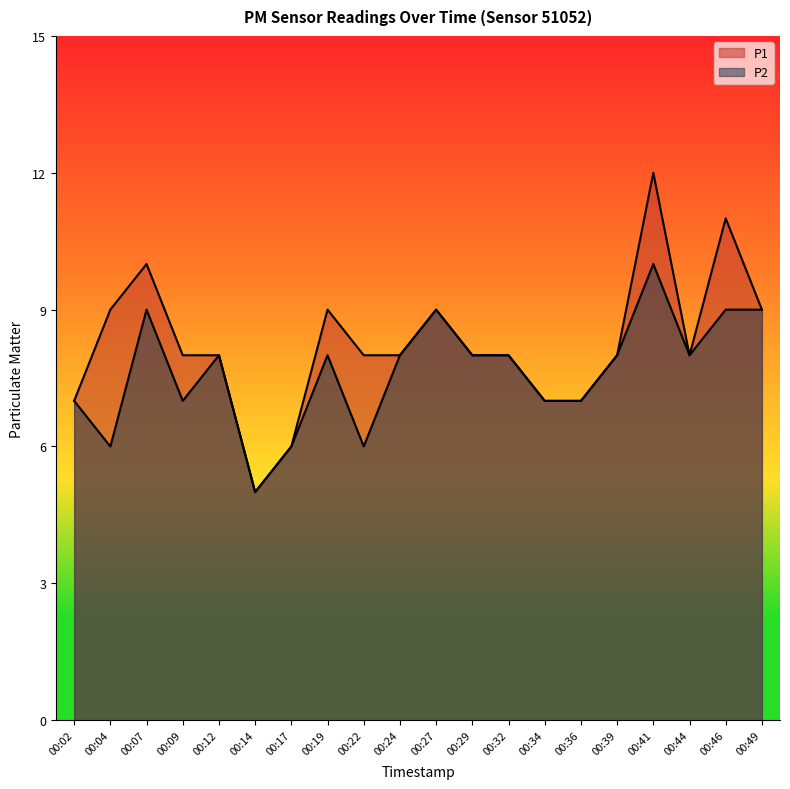

At which label does P1 reach its minimum?

00:14